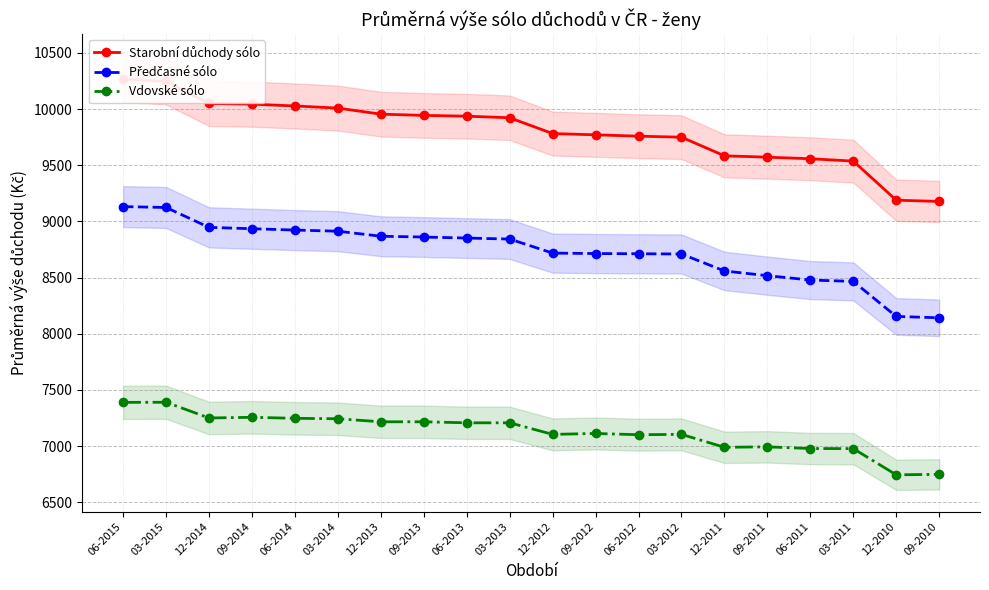

What is the average value of the Předčasné sólo series?

8728